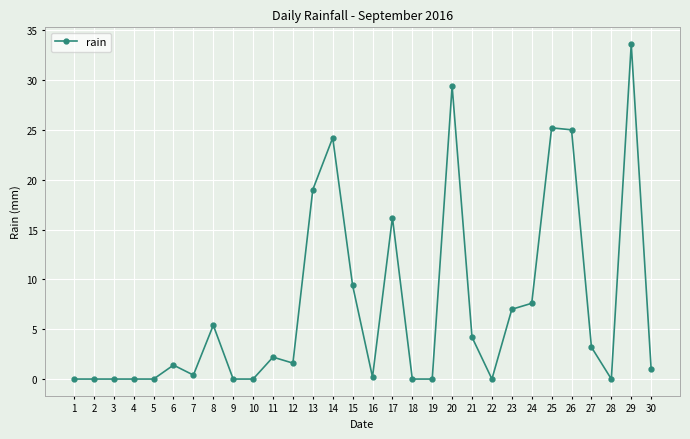

True or false: the data has more than 1 interior local peaks.

True